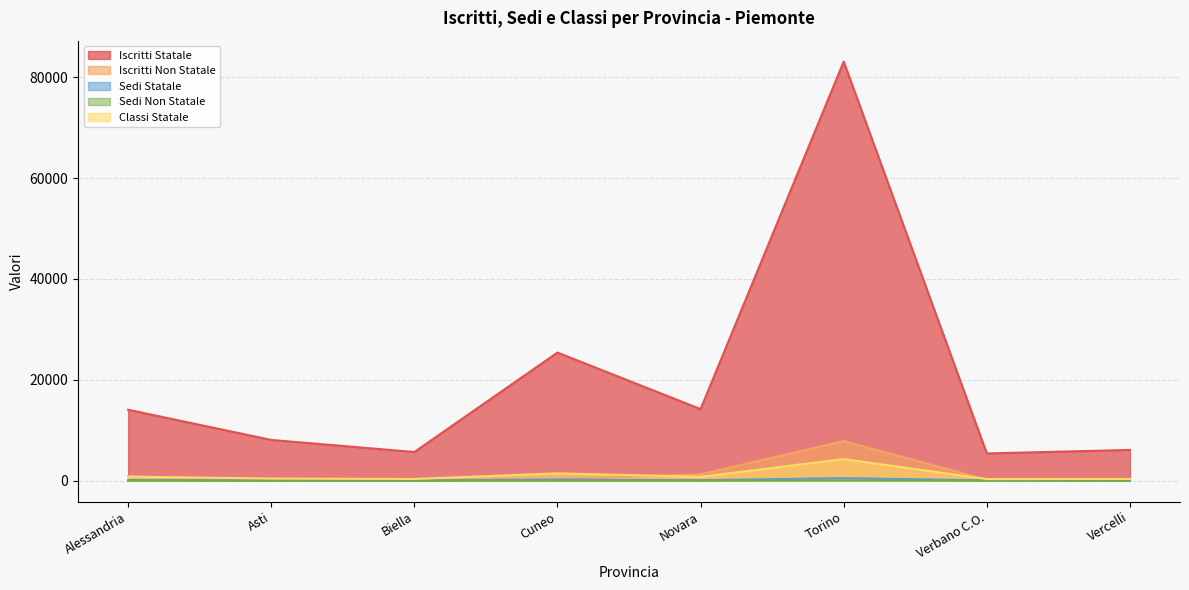

True or false: Sedi Statale has a value of 805 at Torino.

False